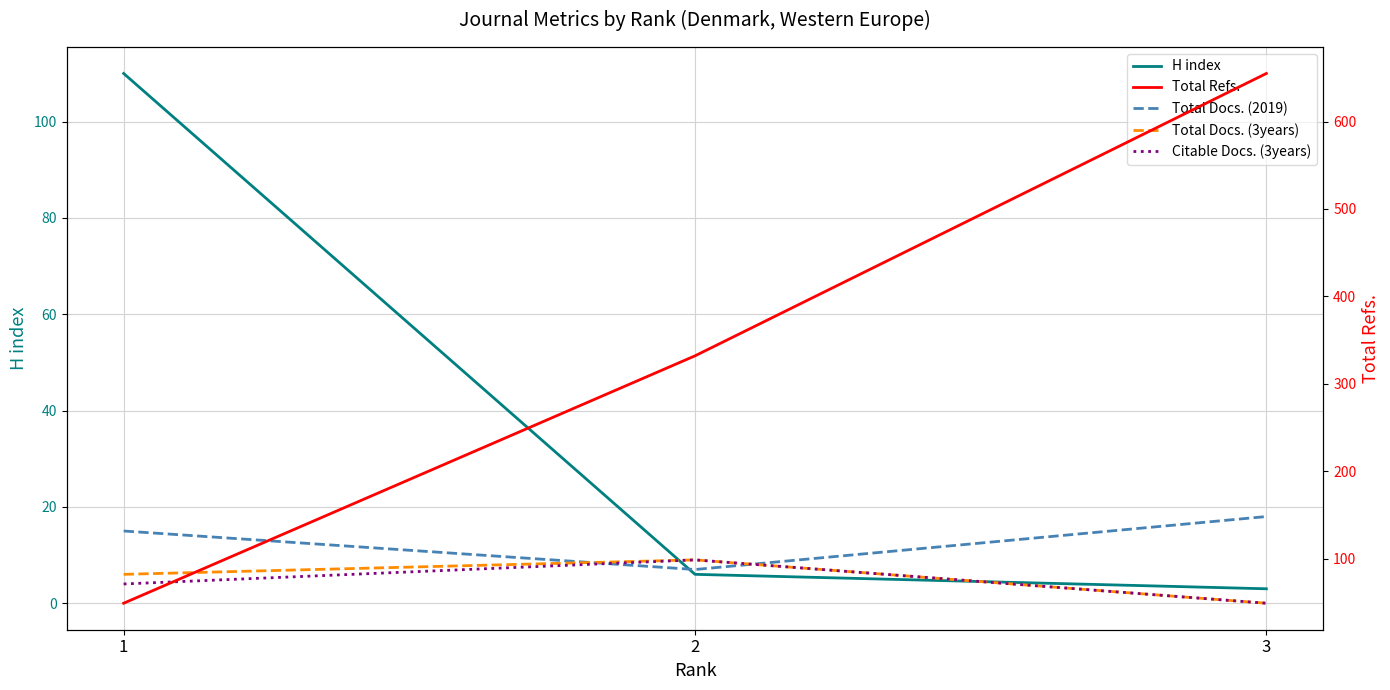

How many lines are shown in the chart?

5